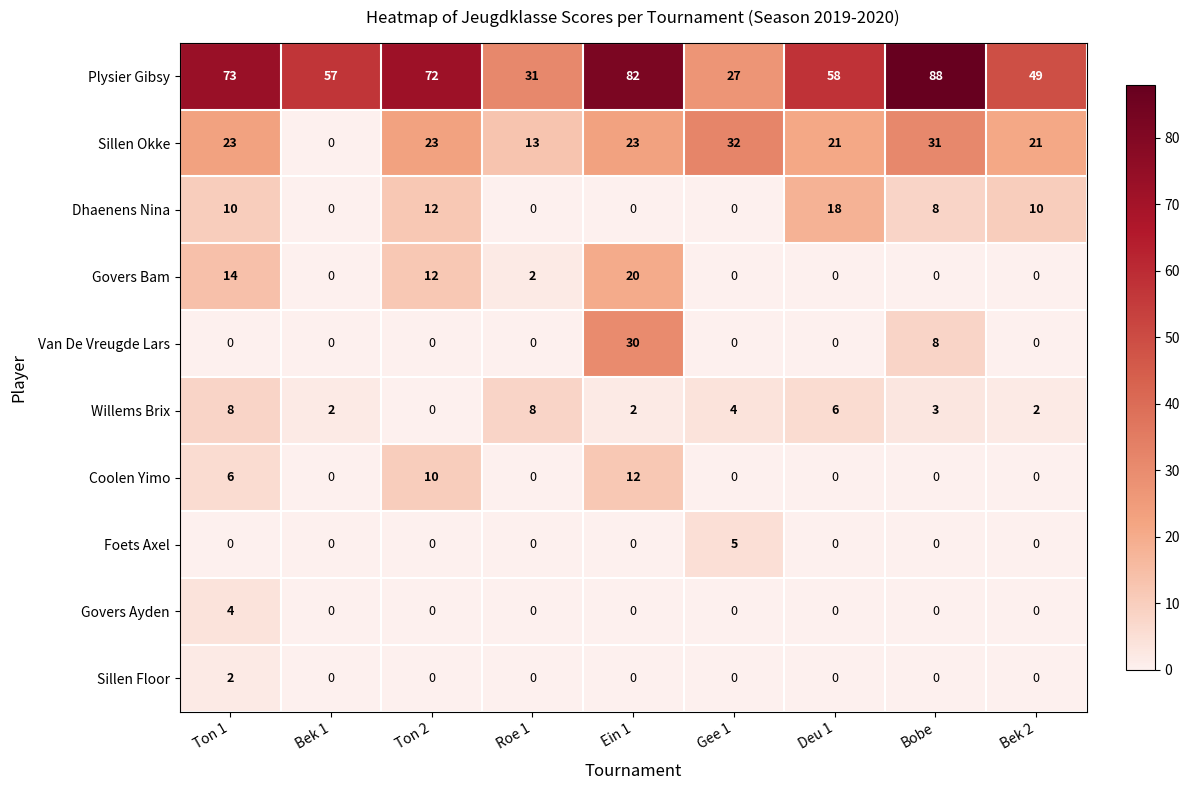

What is the total value across all series at Bobe?

138